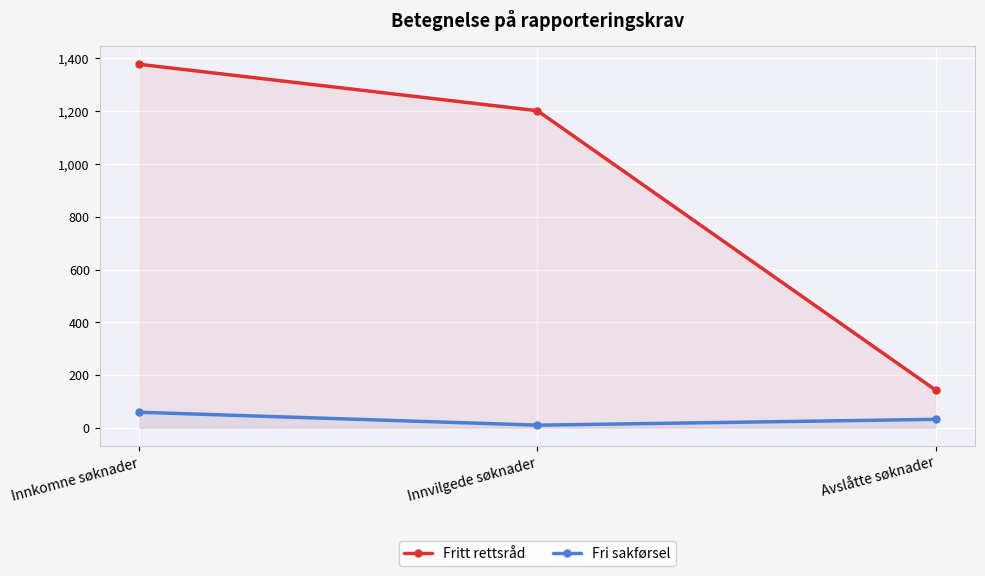

How many lines are shown in the chart?

2